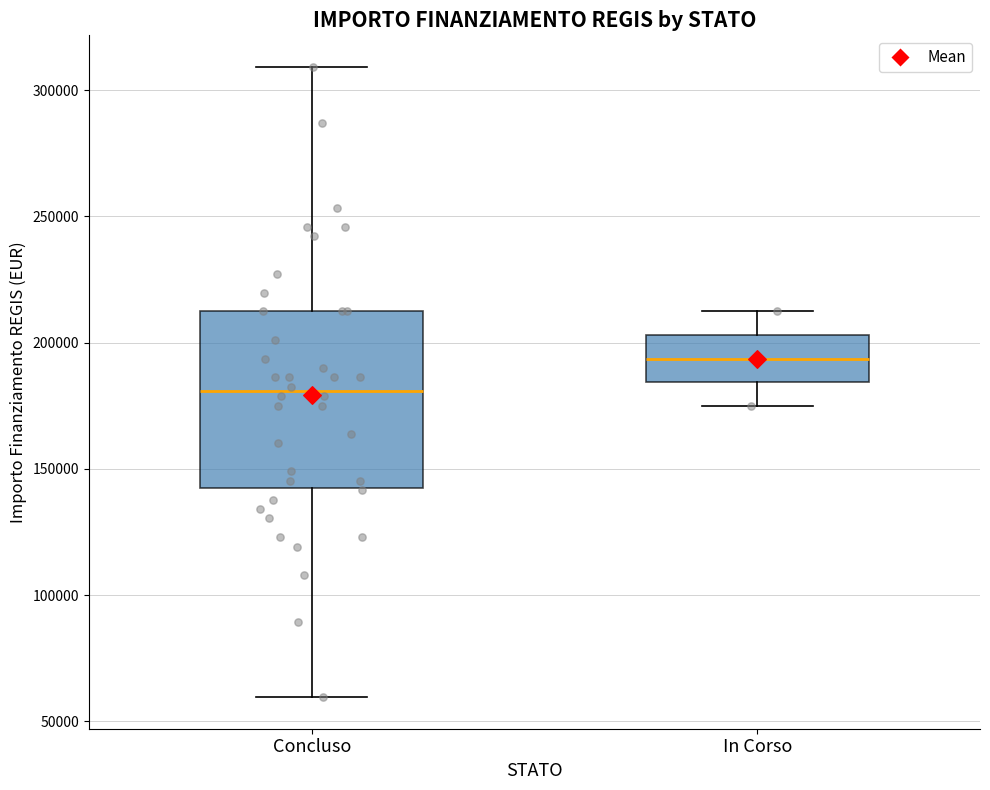

Which box has the highest median line?

In Corso